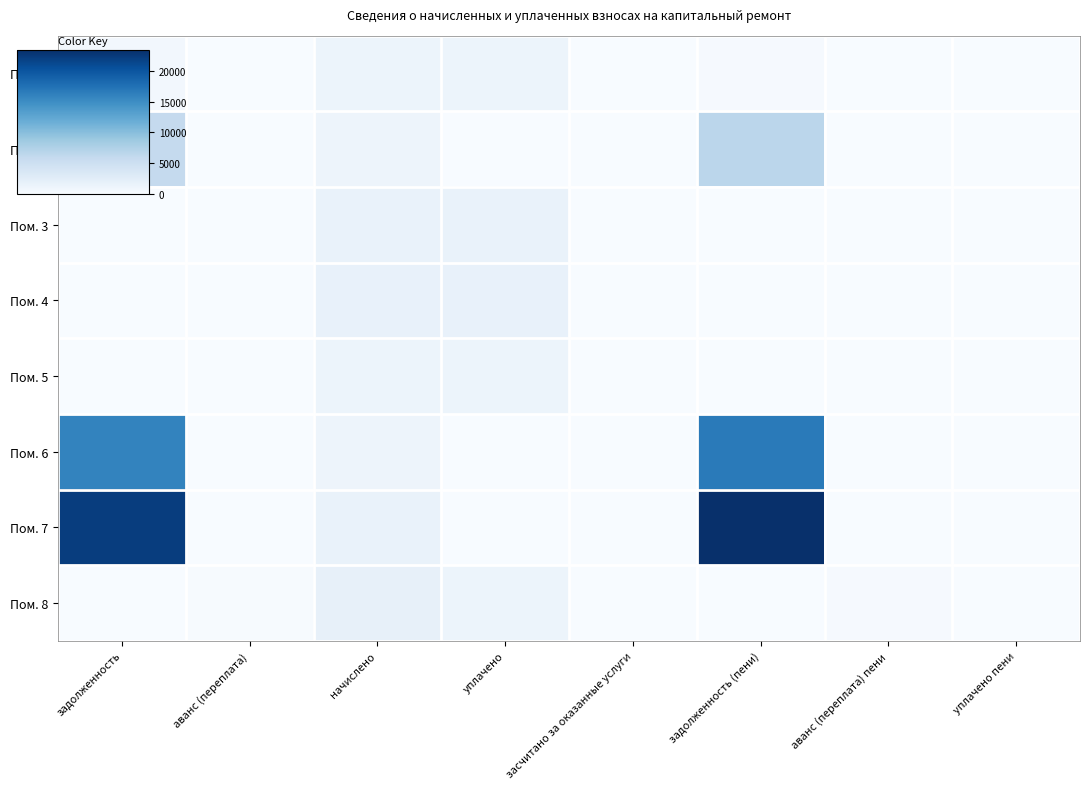

Rank the series by their maximum value, from highest to lowest.

Пом. 7, Пом. 6, Пом. 2, Пом. 8, Пом. 4, Пом. 3, Пом. 1, Пом. 5